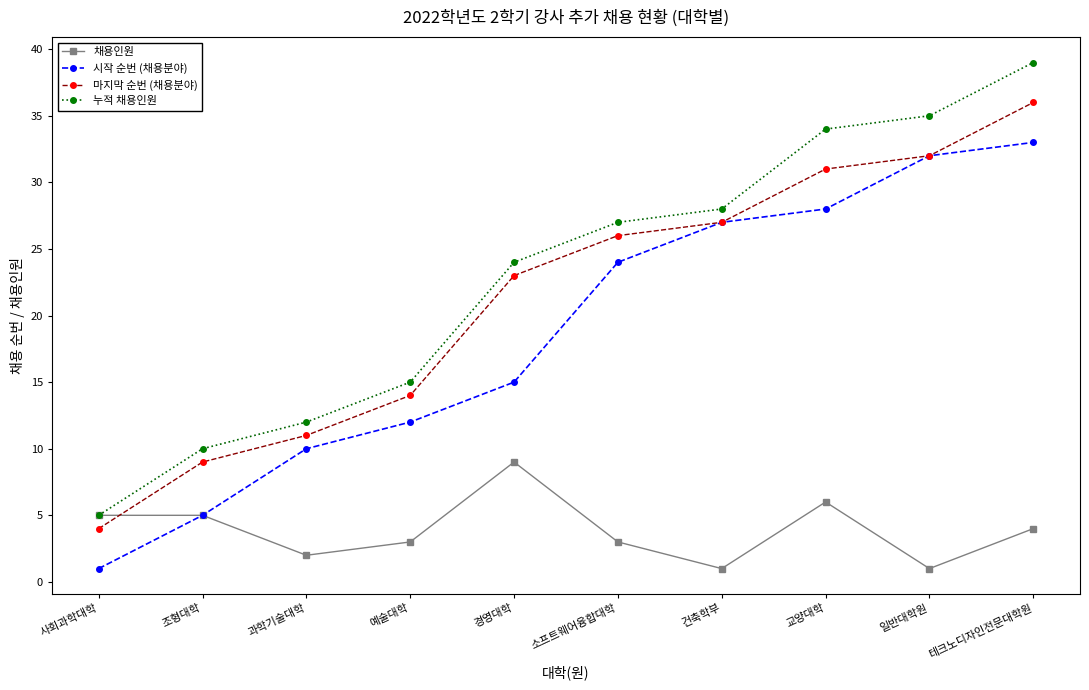

True or false: 시작 순번 (채용분야) has more than 2 points higher than both neighbors.

False